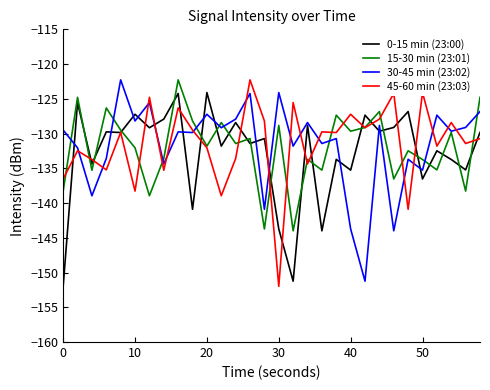

What is the greatest value displayed?

-122.3